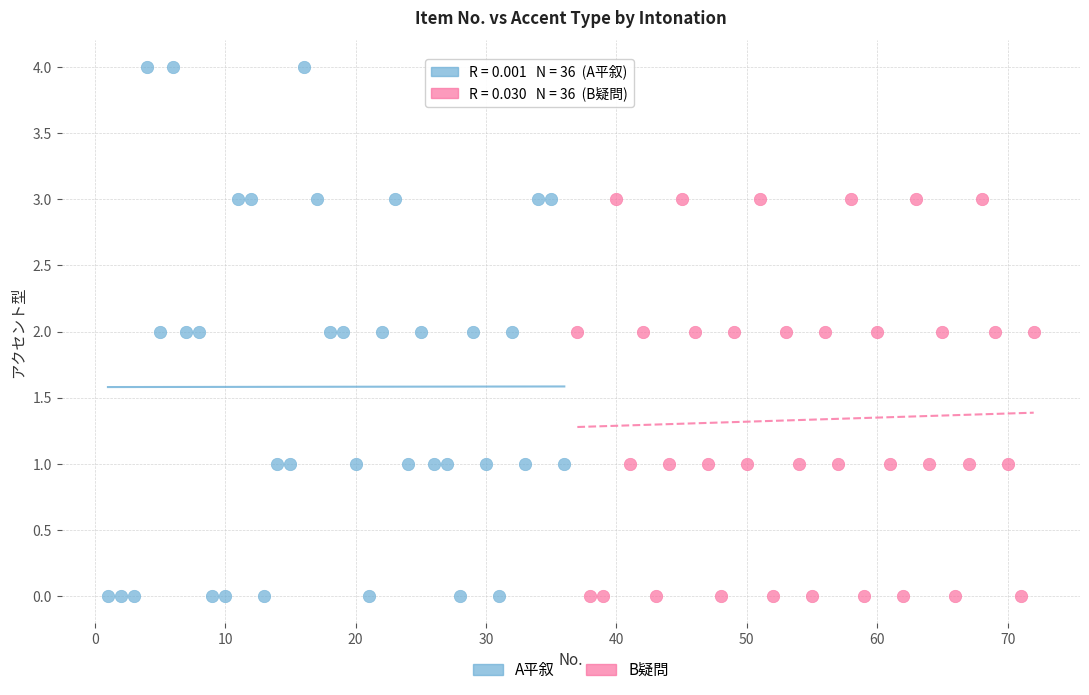

Which series has the largest Y range (max minus min)?

A平叙